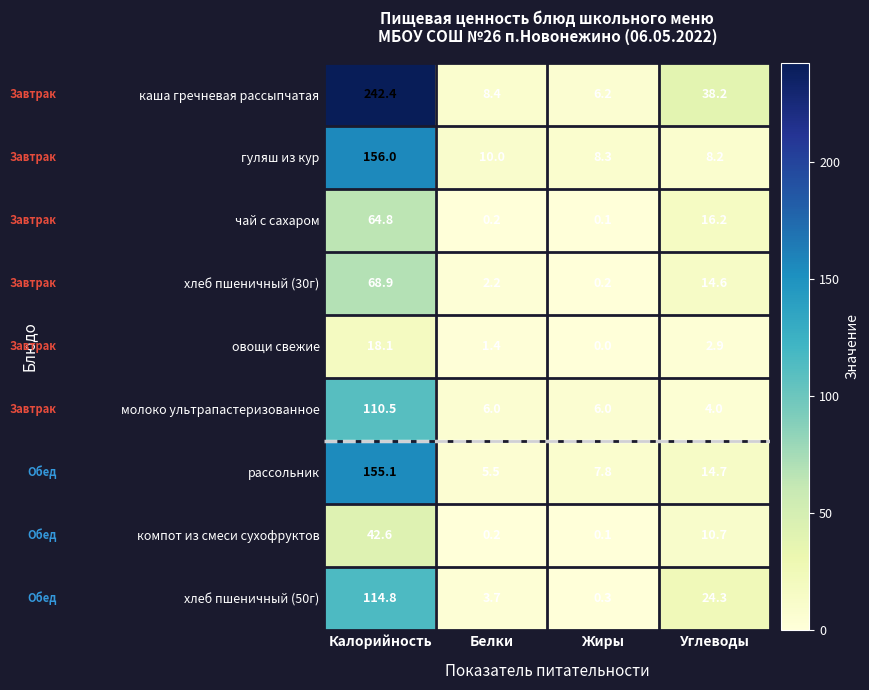

The value of рассольник at Углеводы is 14.7. True or false?

True